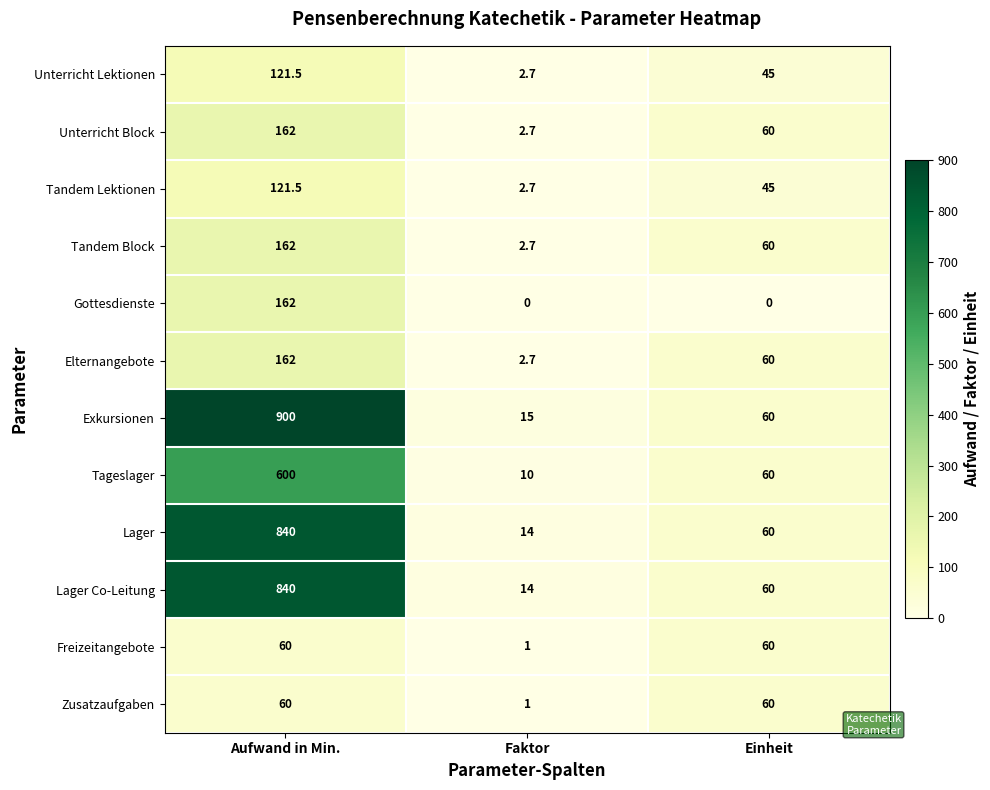

The Freizeitangebote series shows 1.0 at Faktor. True or false?

True